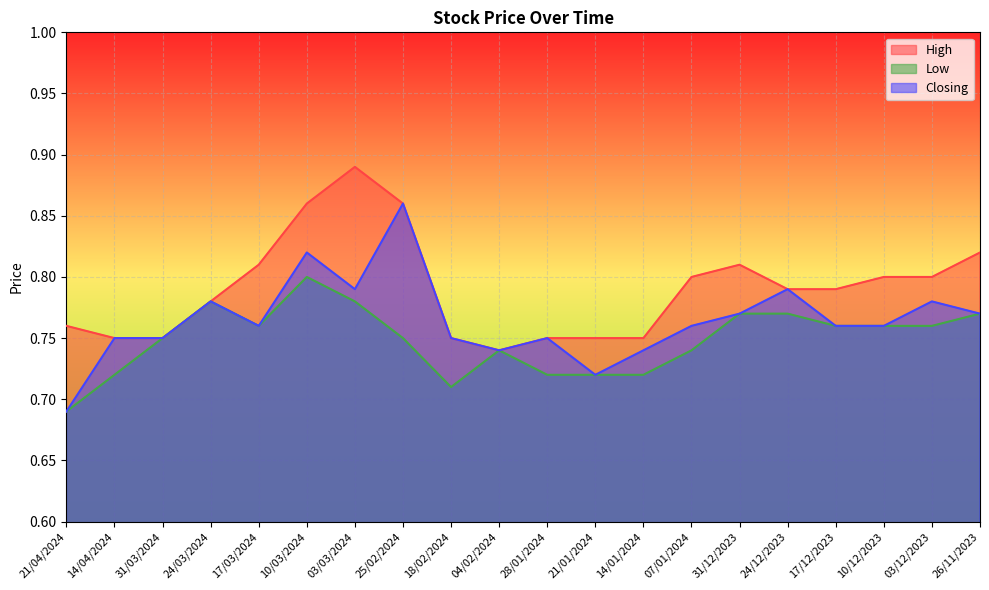

Rank the series by their average value, from highest to lowest.

High, Closing, Low